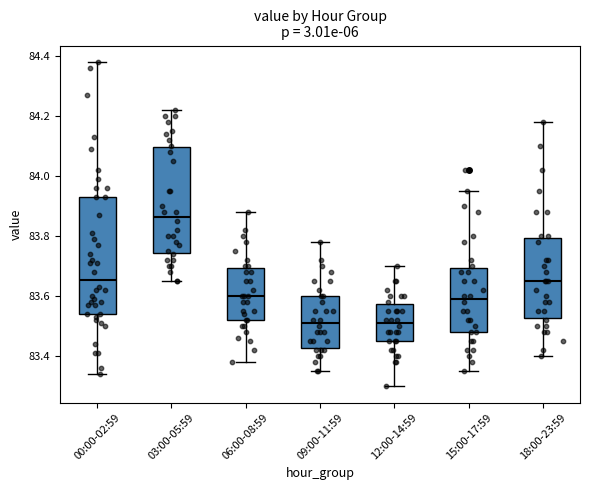

Reading left to right, read every box against the y-axis: the position of its median line, the range the box covers, and the ends of its whiskers. The values are not printed on the chart, so give them approximately, as read against the axis.

00:00-02:59: median 83.66, box 83.54 to 83.94, whiskers 83.34 to 84.38
03:00-05:59: median 83.86, box 83.74 to 84.10, whiskers 83.66 to 84.22
06:00-08:59: median 83.60, box 83.52 to 83.70, whiskers 83.38 to 83.88
09:00-11:59: median 83.52, box 83.42 to 83.60, whiskers 83.36 to 83.78
12:00-14:59: median 83.52, box 83.46 to 83.58, whiskers 83.30 to 83.70
15:00-17:59: median 83.60, box 83.48 to 83.70, whiskers 83.36 to 83.96
18:00-23:59: median 83.66, box 83.52 to 83.80, whiskers 83.40 to 84.18